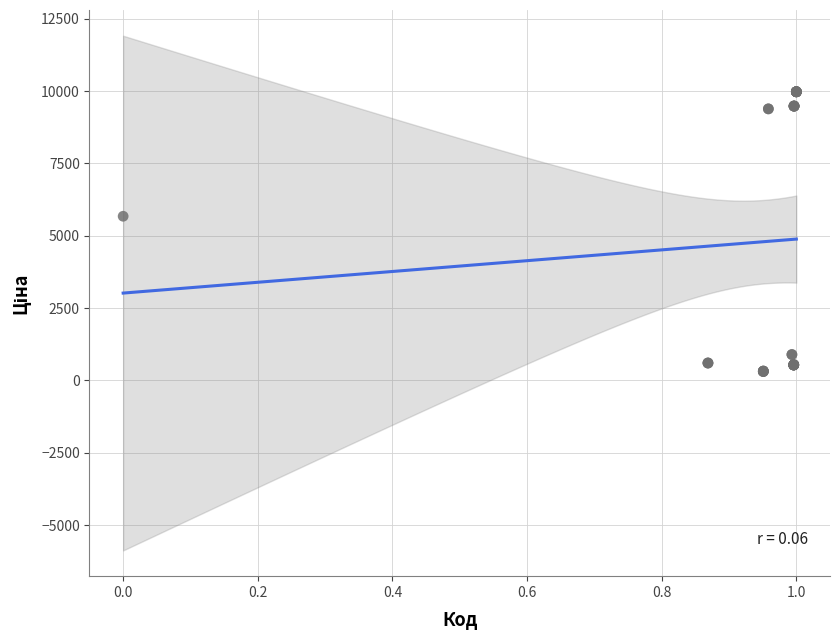

What Y value in the scatter plot is closest to 5142?

5673.8